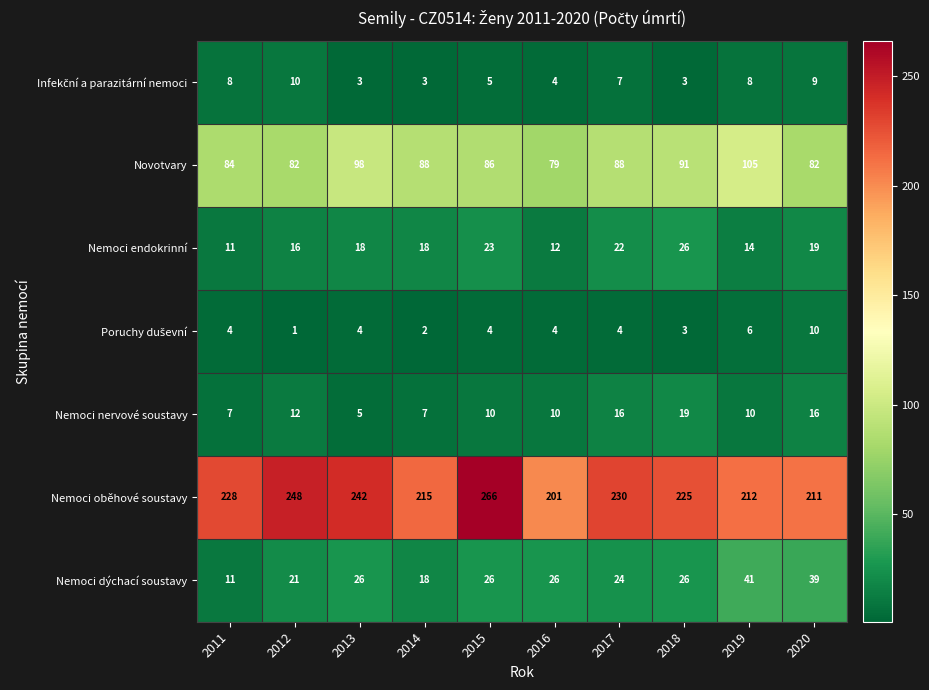

What is the greatest value displayed?

266